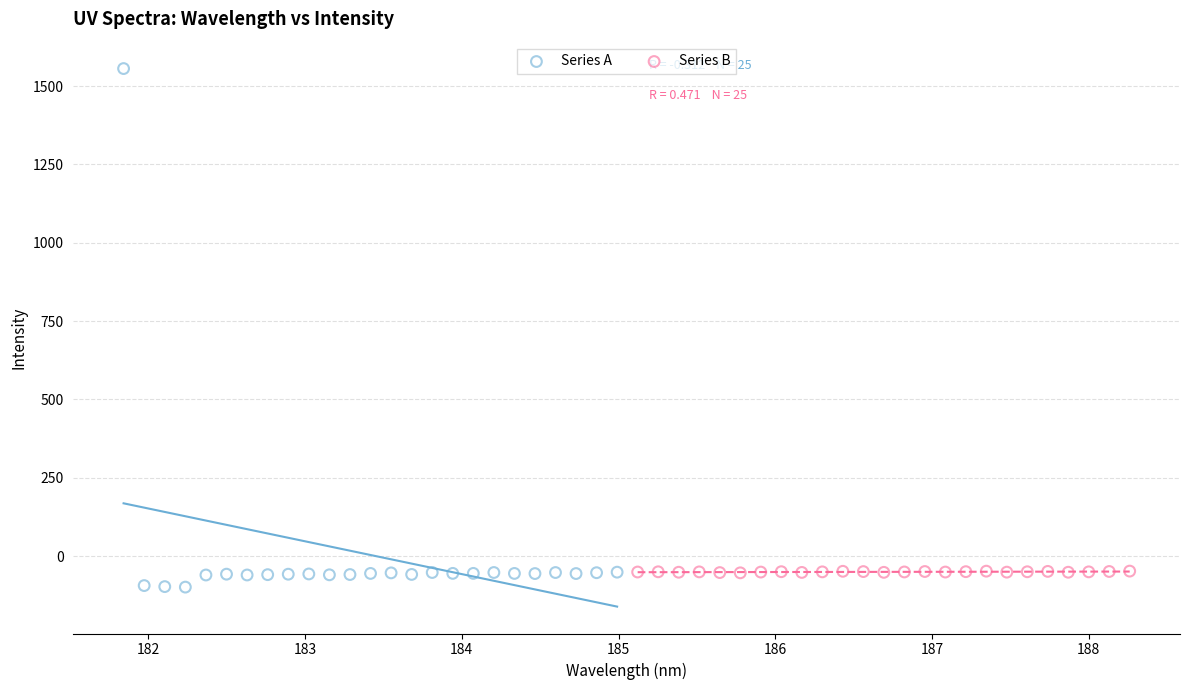

Which series reaches the maximum Y coordinate?

Series A